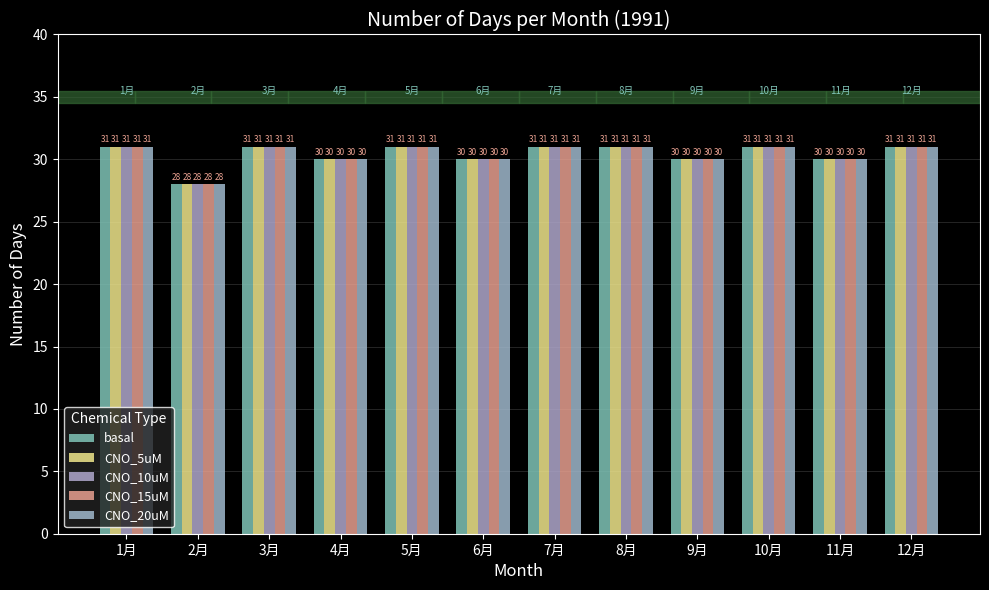

How many CNO_20uM values are between 30 and 31?

11